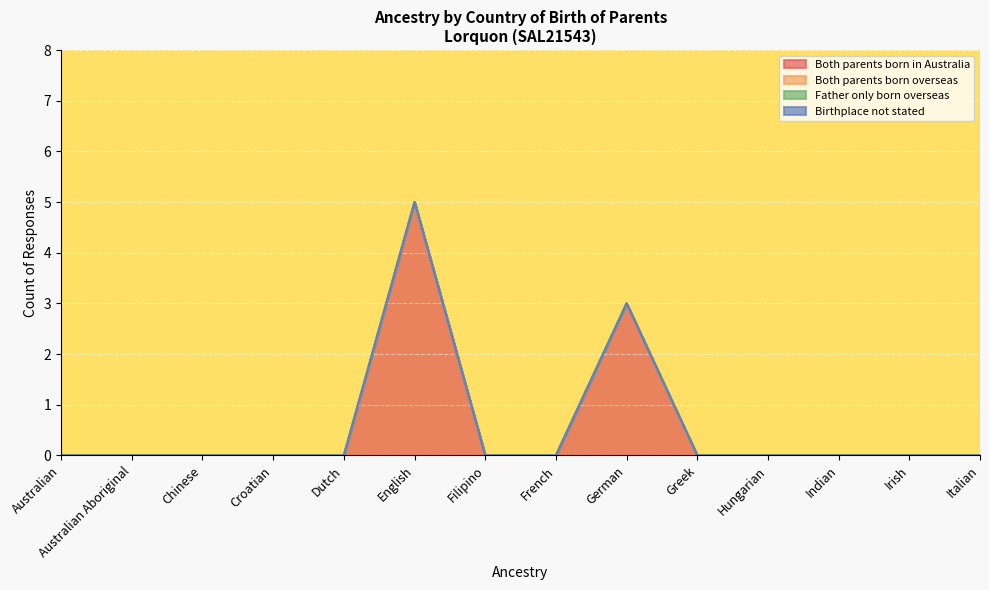

Where is Both parents born in Australia nearest to the value 2?

German